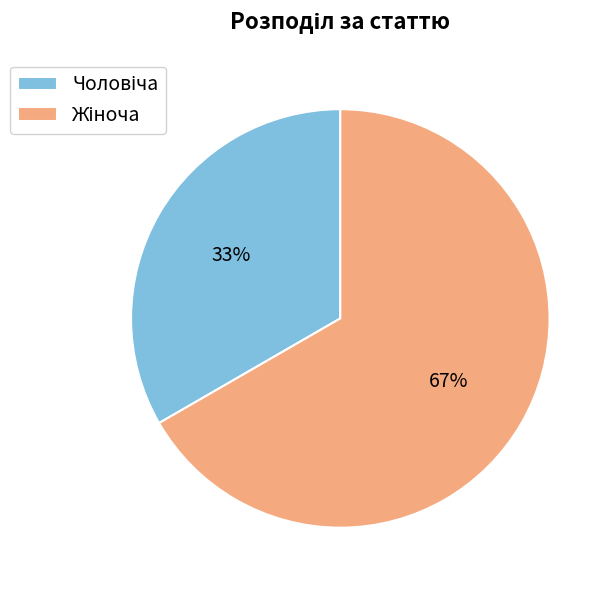

Is there any slice that represents more than half of the pie?

Yes